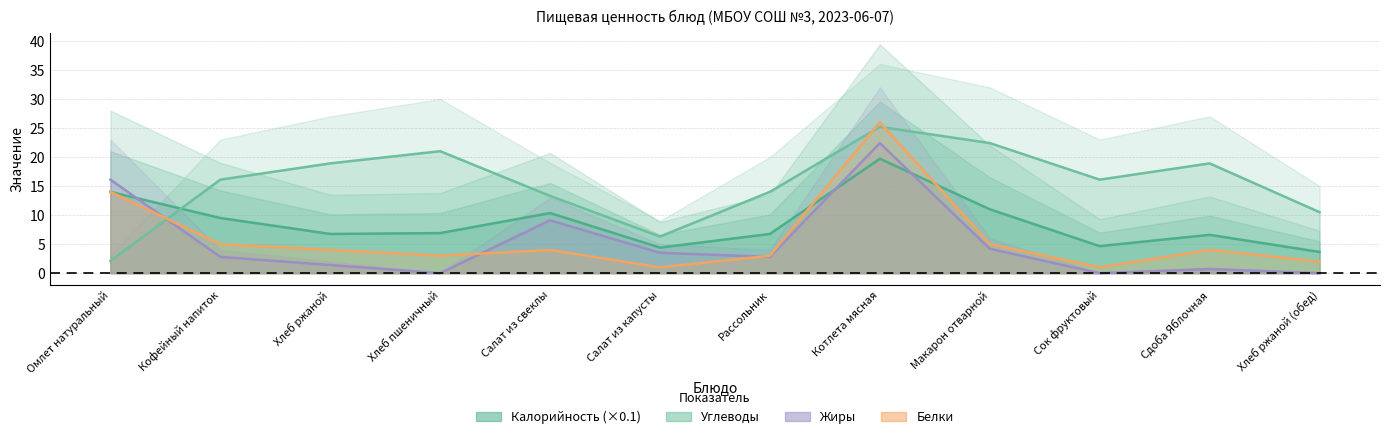

At which category does the chart reach its minimum across all series?

Хлеб пшеничный